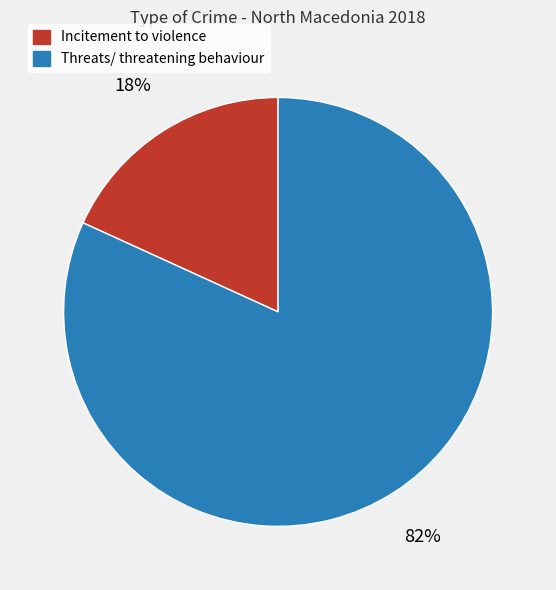

To the nearest percent, what is the difference between the Threats/ threatening behaviour and Incitement to violence slice percentages?

64%